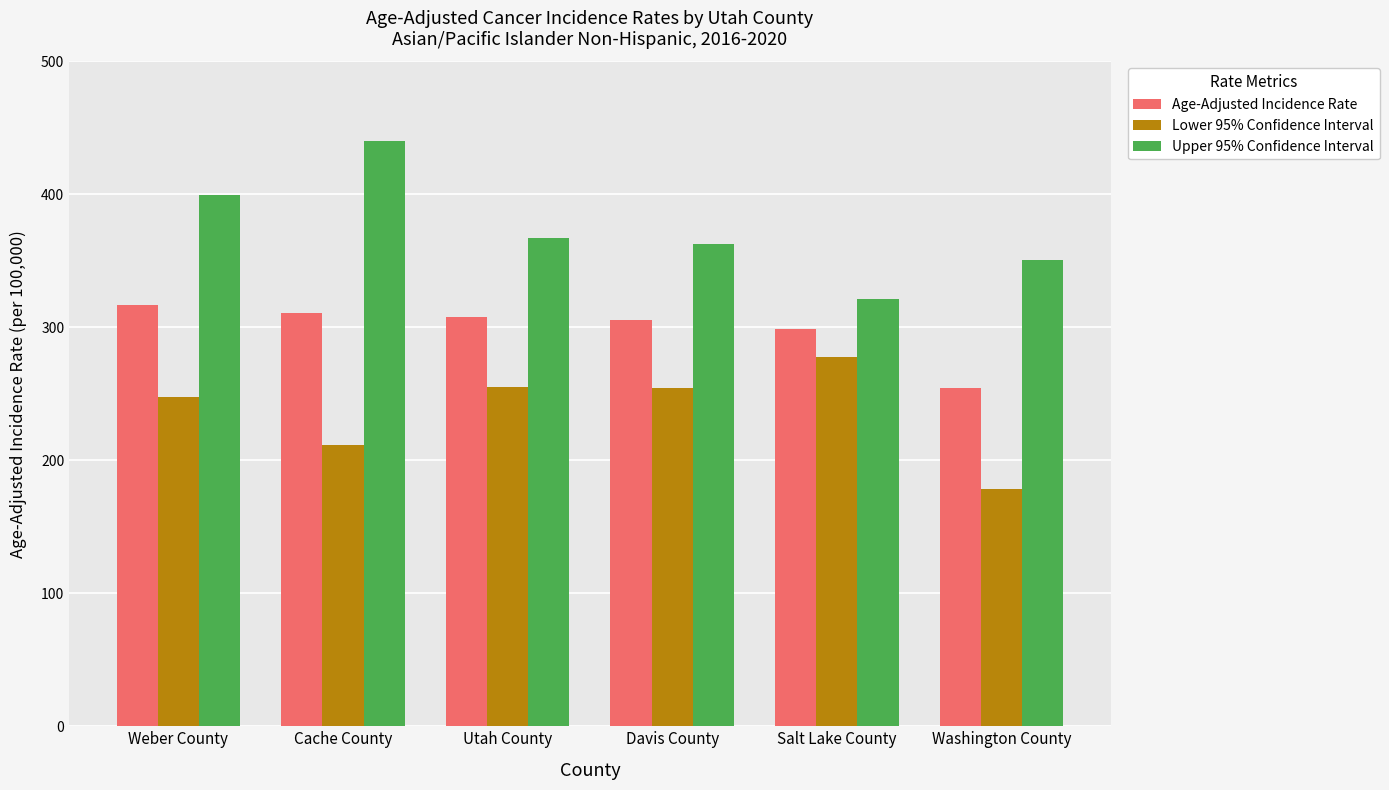

What is the lowest value of the Lower 95% Confidence Interval series?

178.6